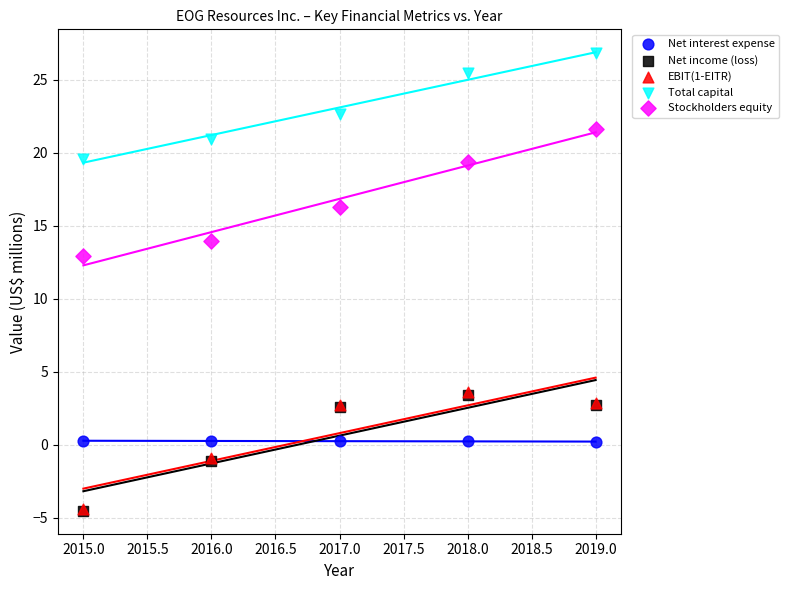

What are all the series names shown in the legend?

Net interest expense, Net income (loss), EBIT(1-EITR), Total capital, Stockholders equity